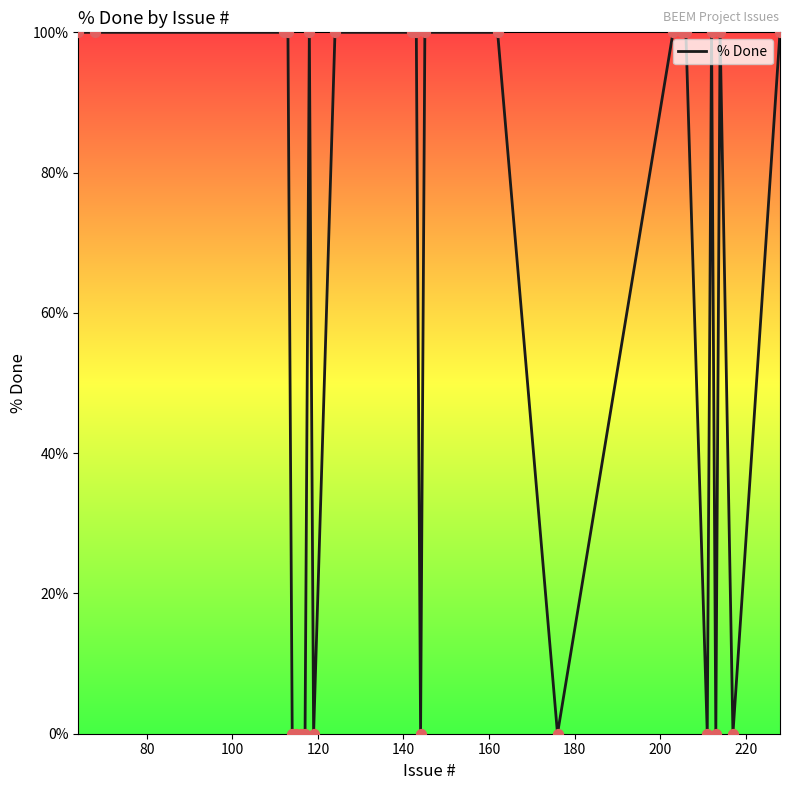

What is the difference between the maximum and minimum values?

100